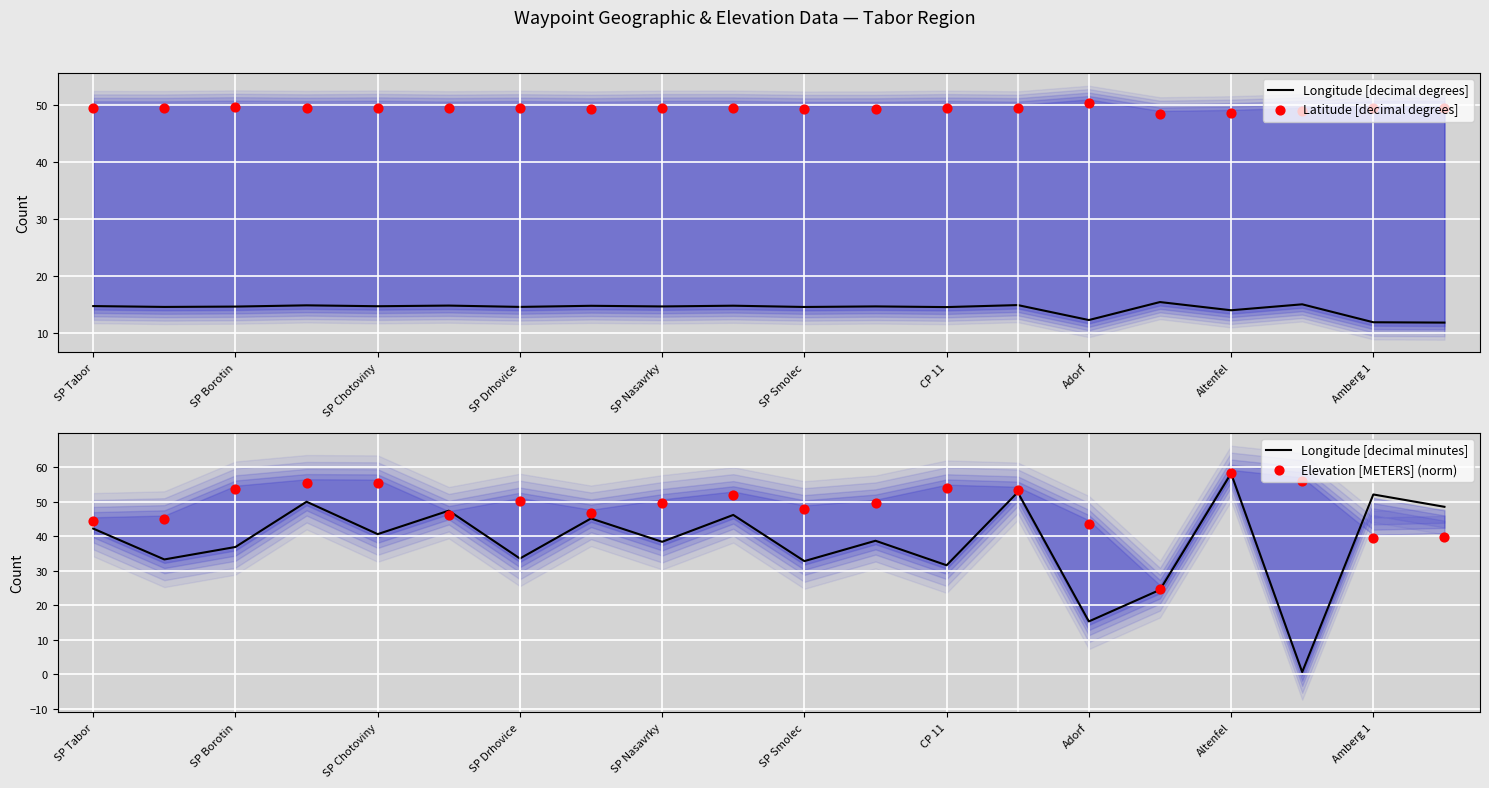

Which series contains the lowest Y value?

Longitude [decimal minutes]